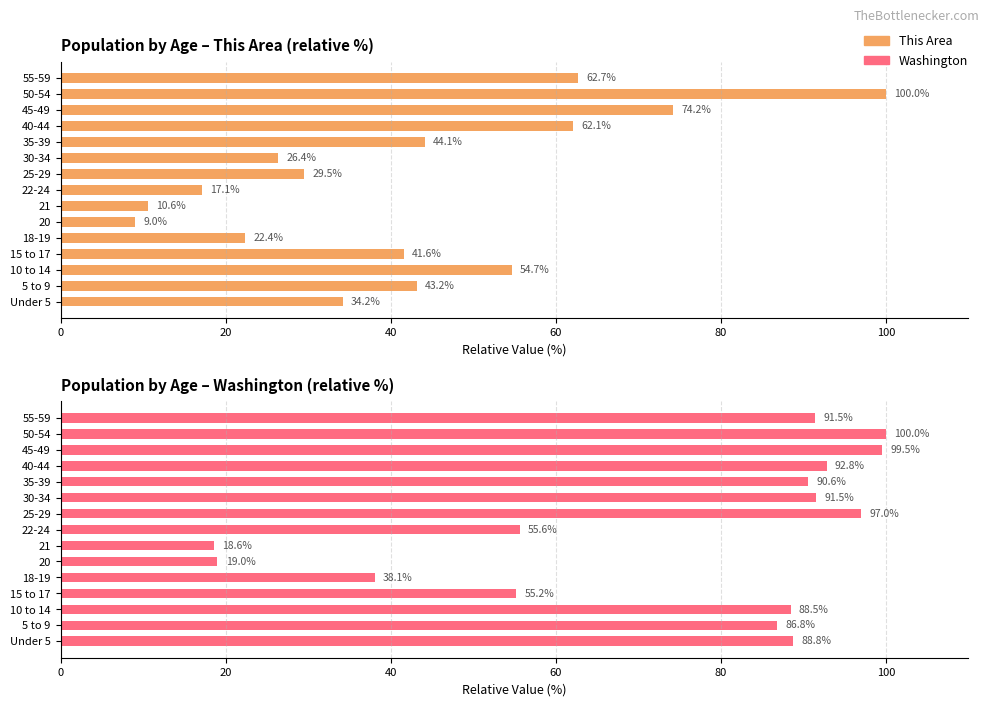

What is the minimum value for Washington?

18.6